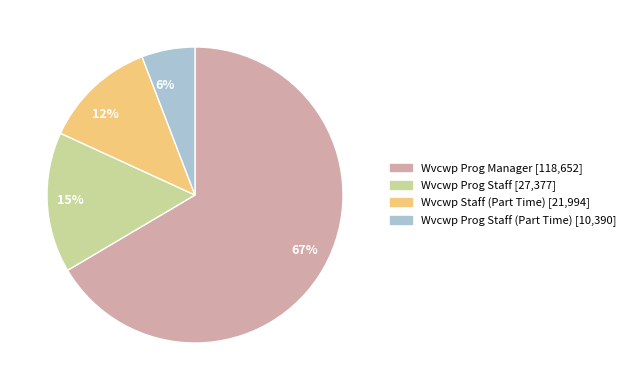

Which category has the smallest portion of the pie?

6%